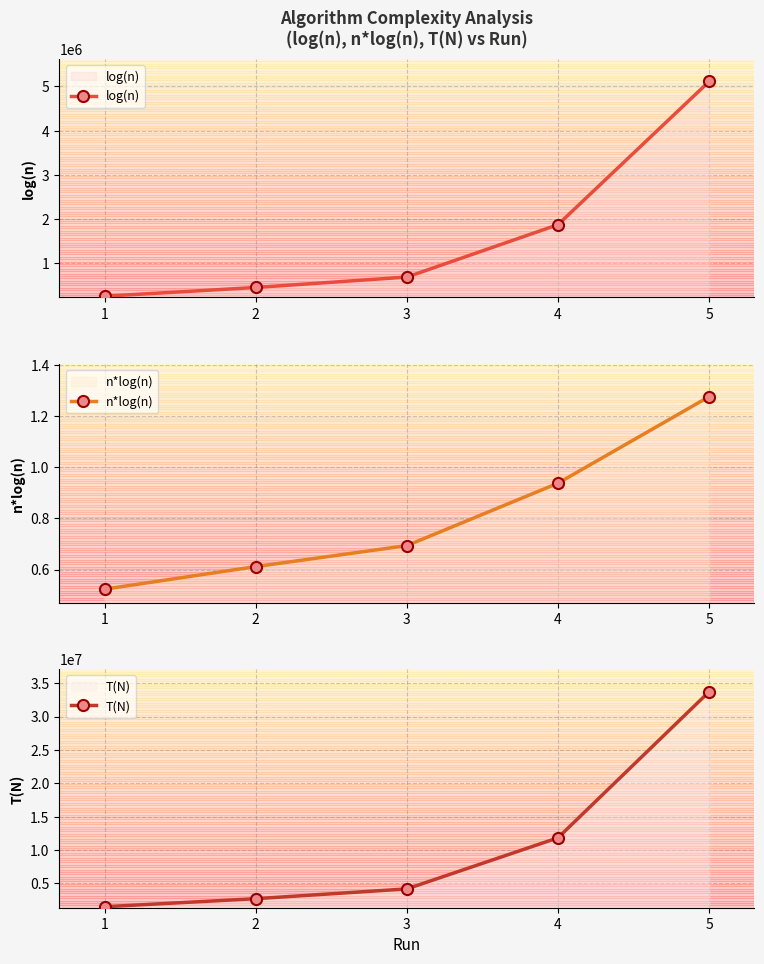

Does the chart display data point markers on the line(s)?

Yes